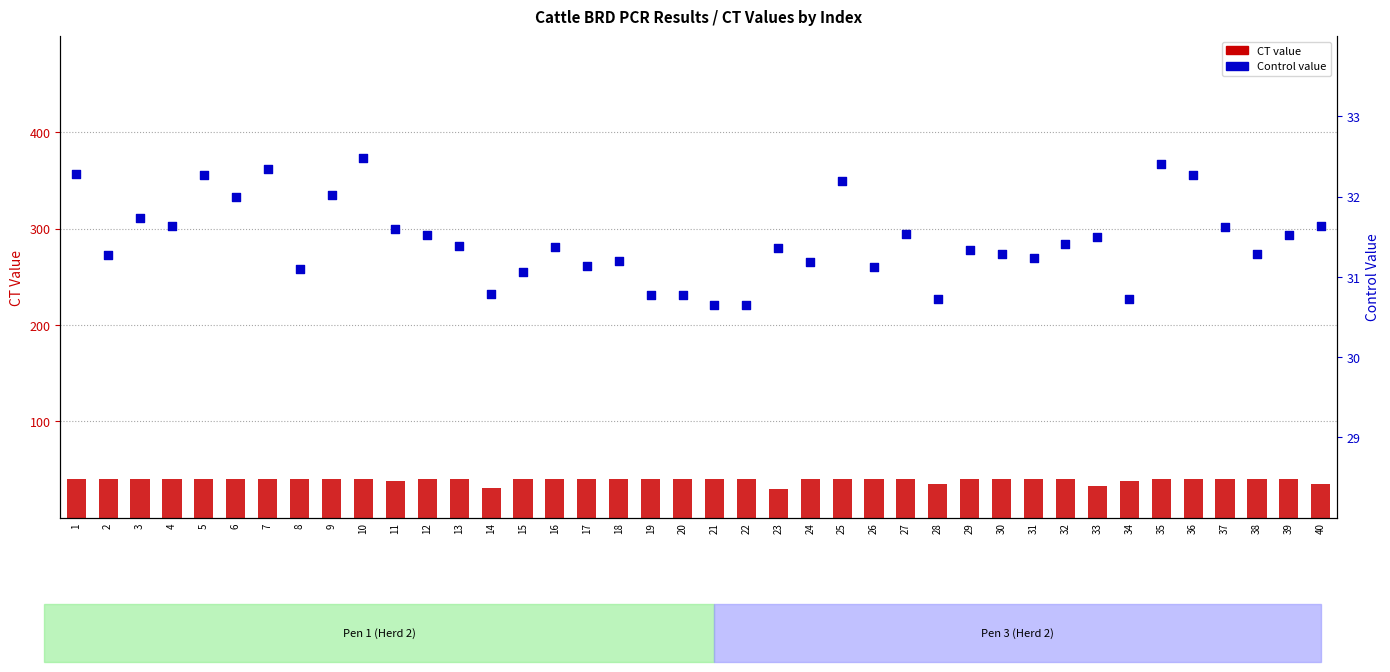

At how many categories does at least one series exceed 37?

35